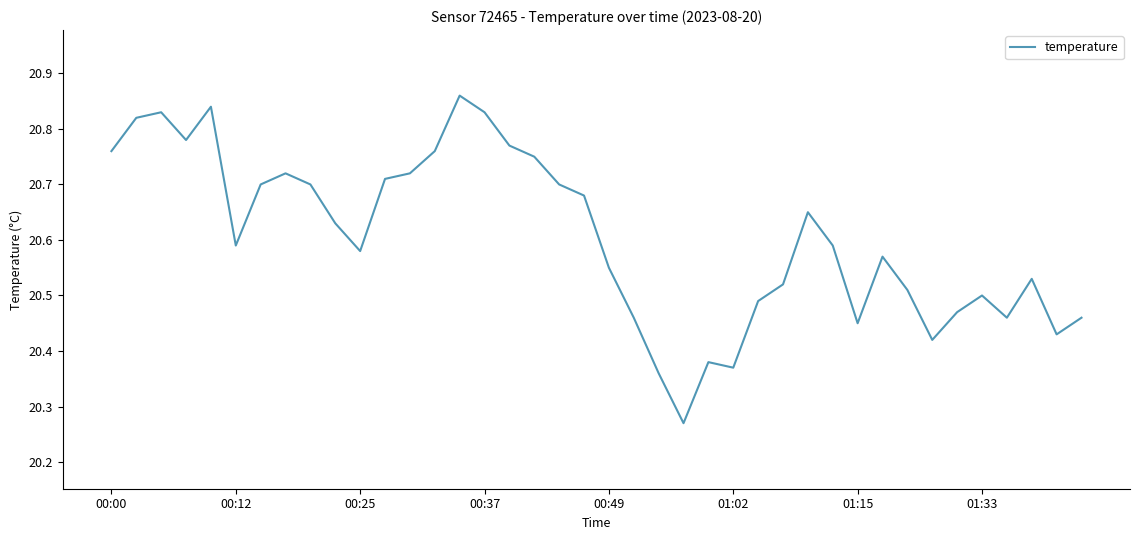

How many lines are shown in the chart?

1